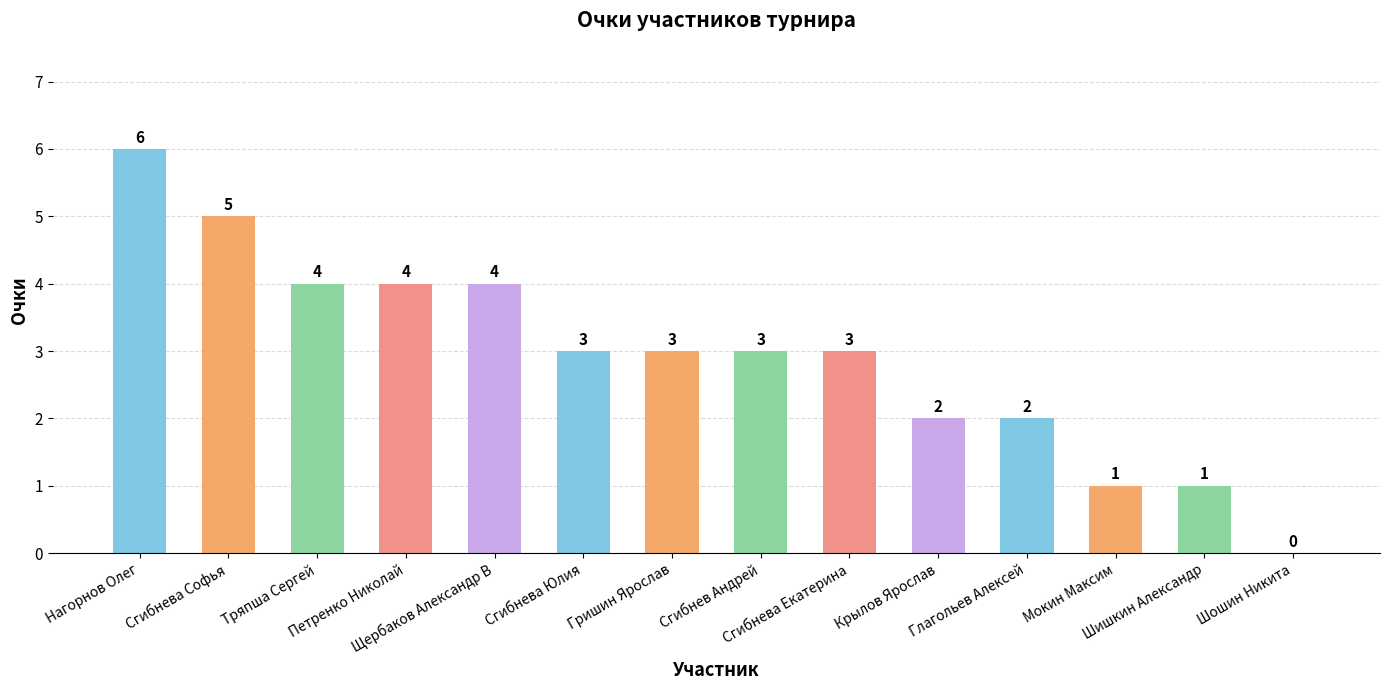

Reading left to right, extract all data points from this chart.

Нагорнов Олег=6	Сгибнева Софья=5	Тряпша Сергей=4	Петренко Николай=4	Щербаков Александр В=4	Сгибнева Юлия=3	Гришин Ярослав=3	Сгибнев Андрей=3	Сгибнева Екатерина=3	Крылов Ярослав=2	Глагольев Алексей=2	Мокин Максим=1	Шишкин Александр=1	Шошин Никита=0